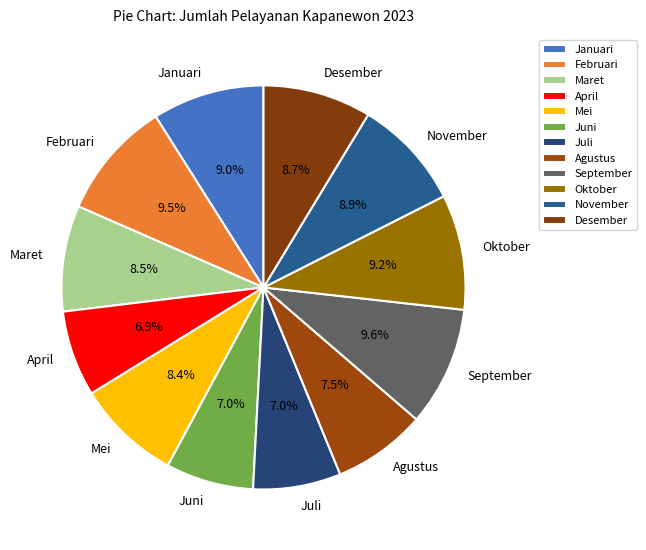

Which has a higher value, Maret or April?

Maret